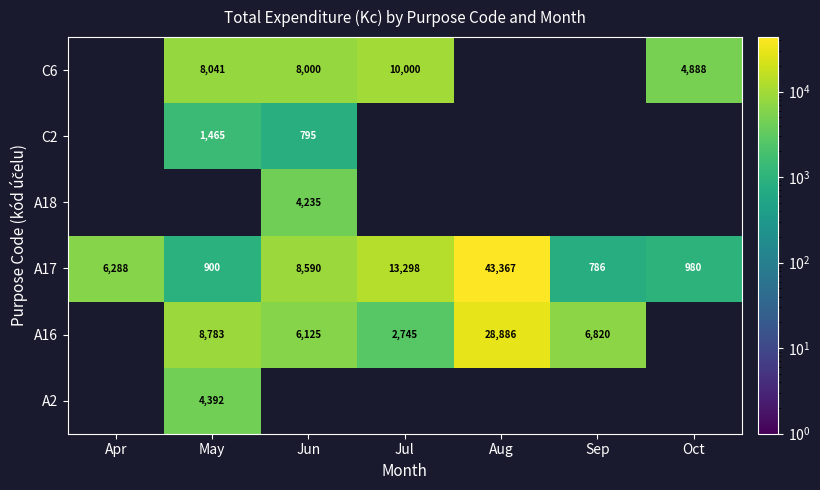

How many series are shown in this chart?

6